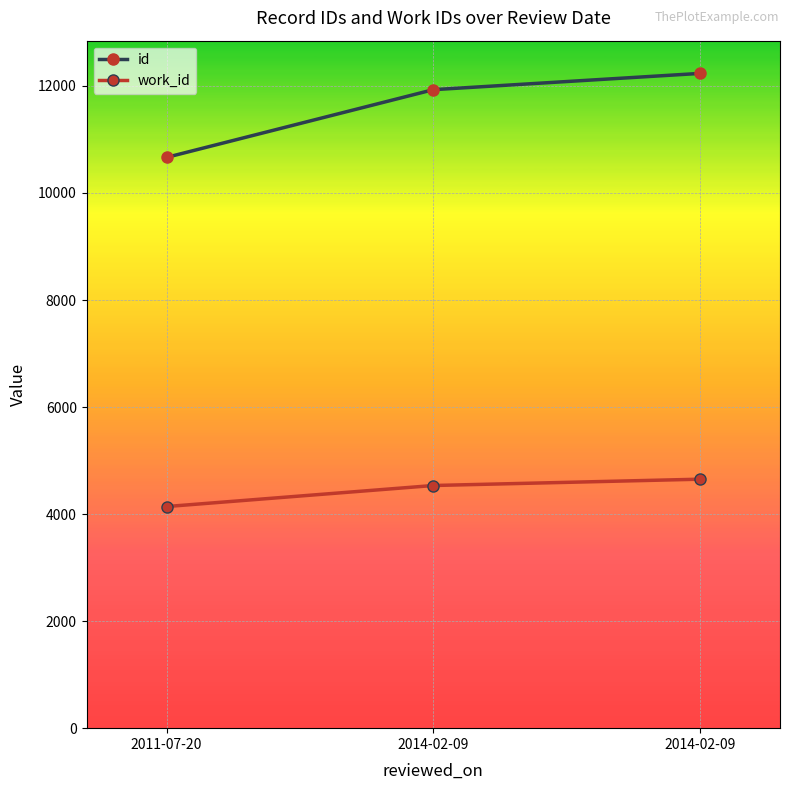

What are all the series names shown in the legend?

id, work_id